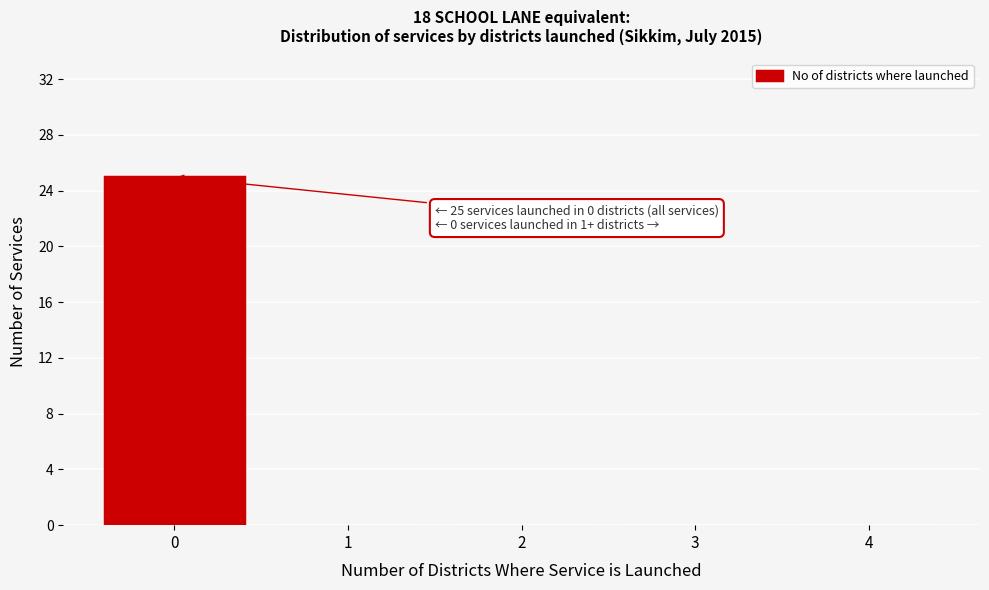

Over which range of the x-axis is the bar tallest?

-0.5 to 0.5